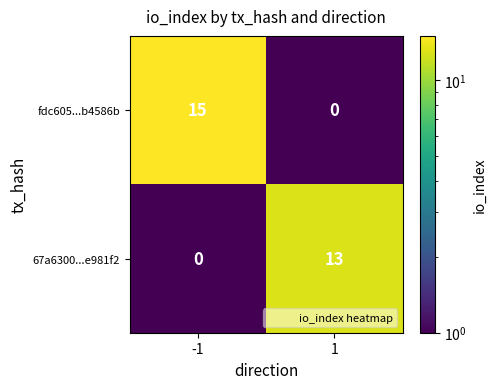

Reading left to right, what are all the values shown in this chart?

fdc605...b4586b: -1=15	1=0
67a6300...e981f2: -1=0	1=13